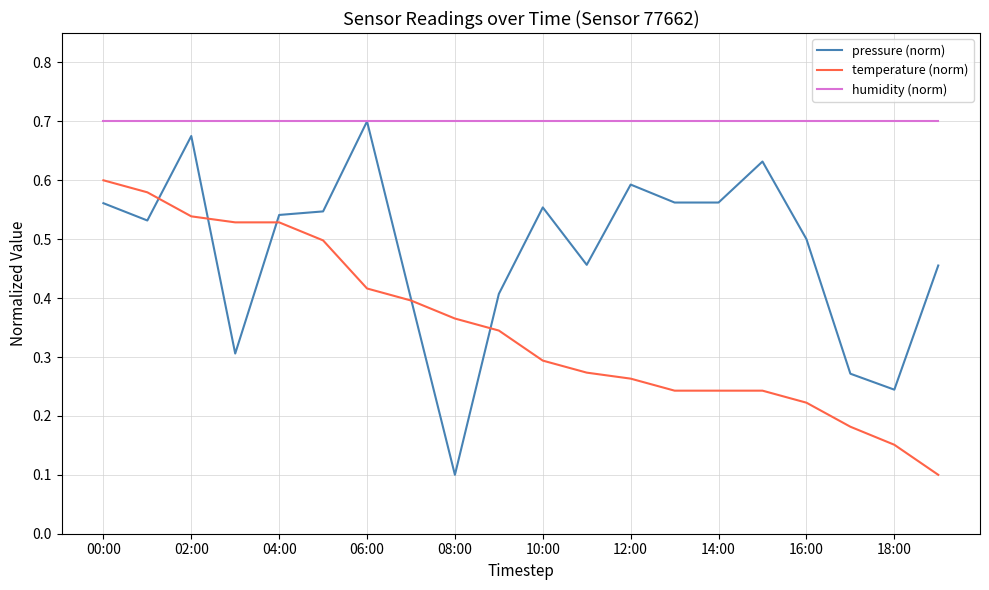

Which series has the largest range (max minus min)?

pressure (norm)